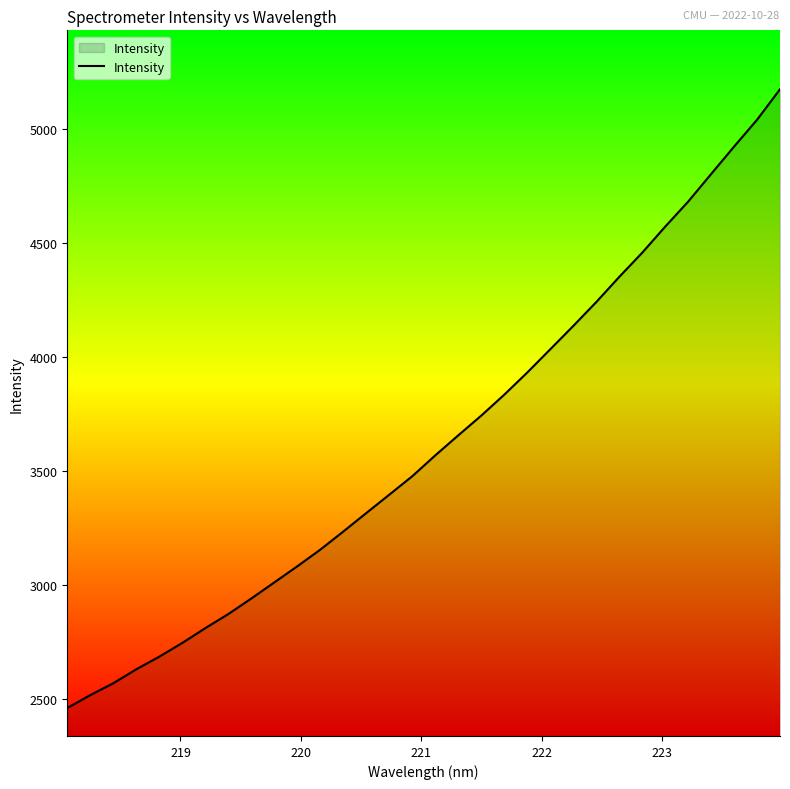

What is the minimum value shown in the chart?

2458.4